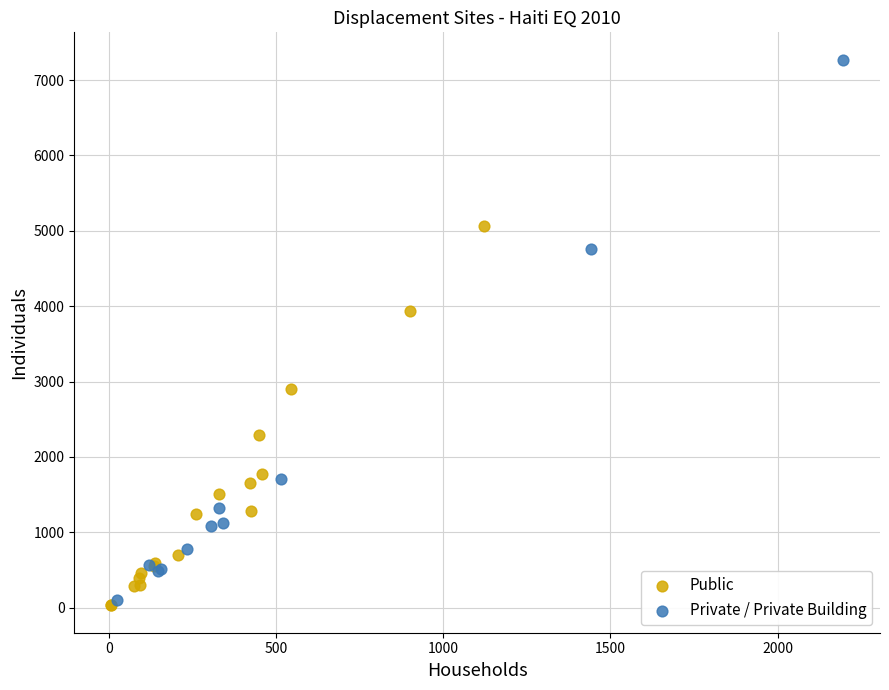

Which series has the widest spread of Y values?

Private / Private Building